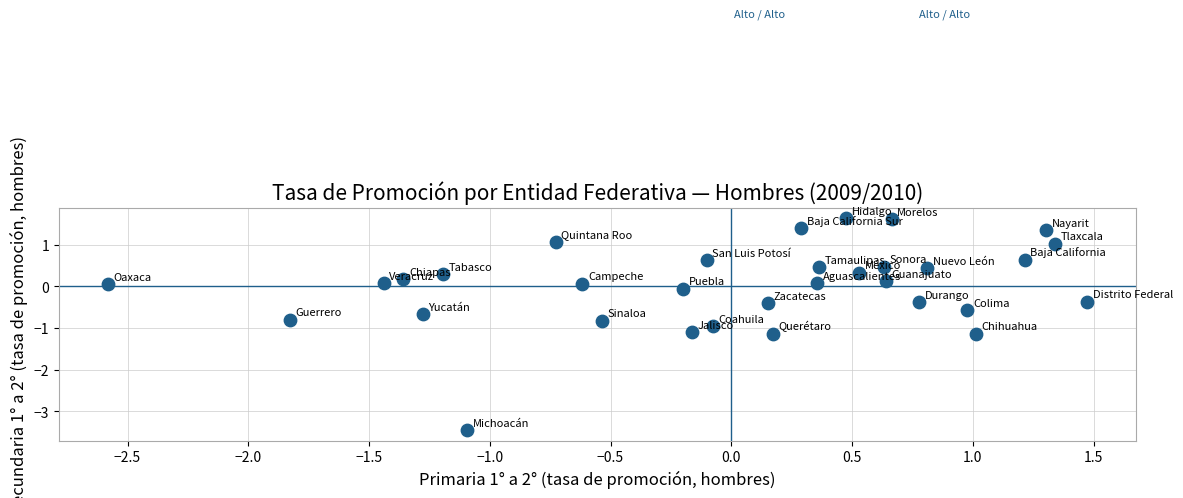

What is the range of Y values (max minus min)?

5.1